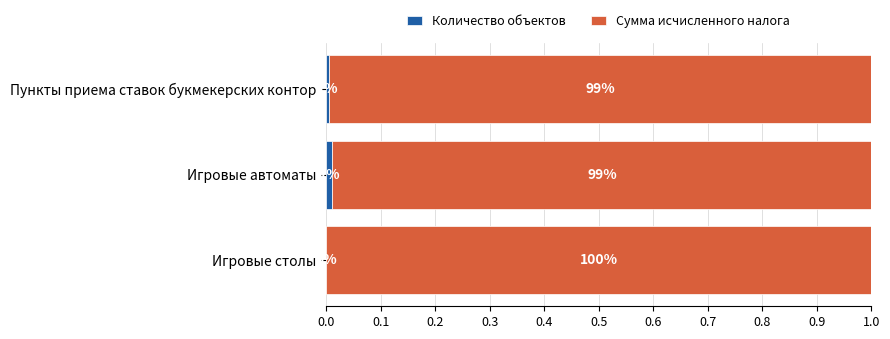

The Количество объектов series shows 0.0 at Игровые автоматы. True or false?

True